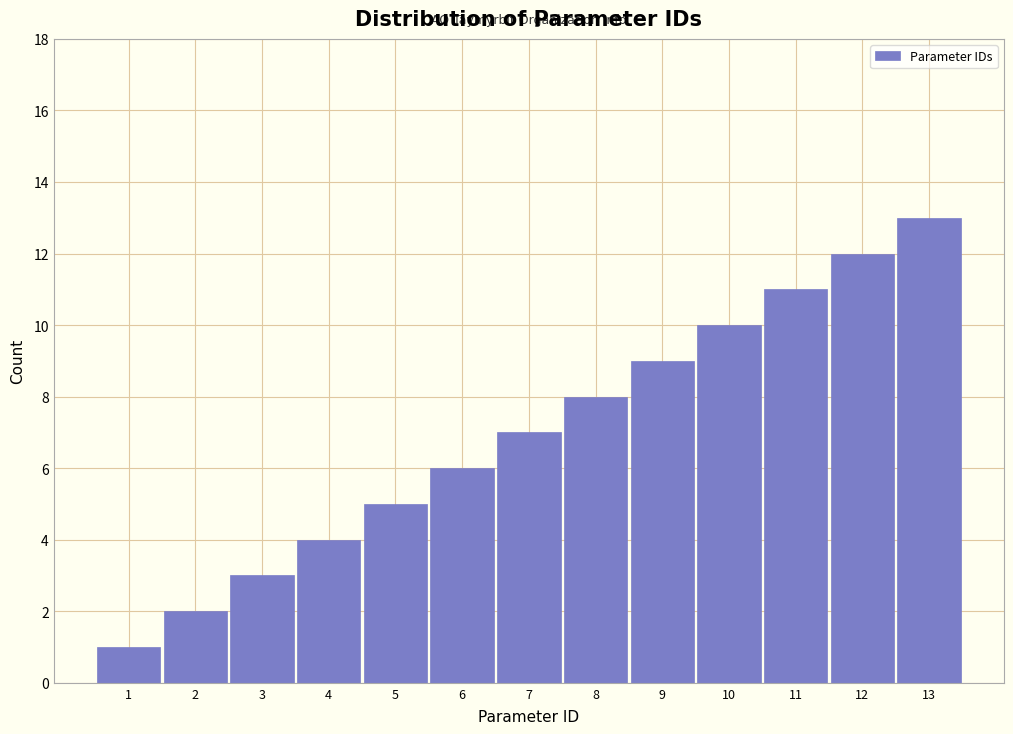

The value at 7 is 3. True or false?

False